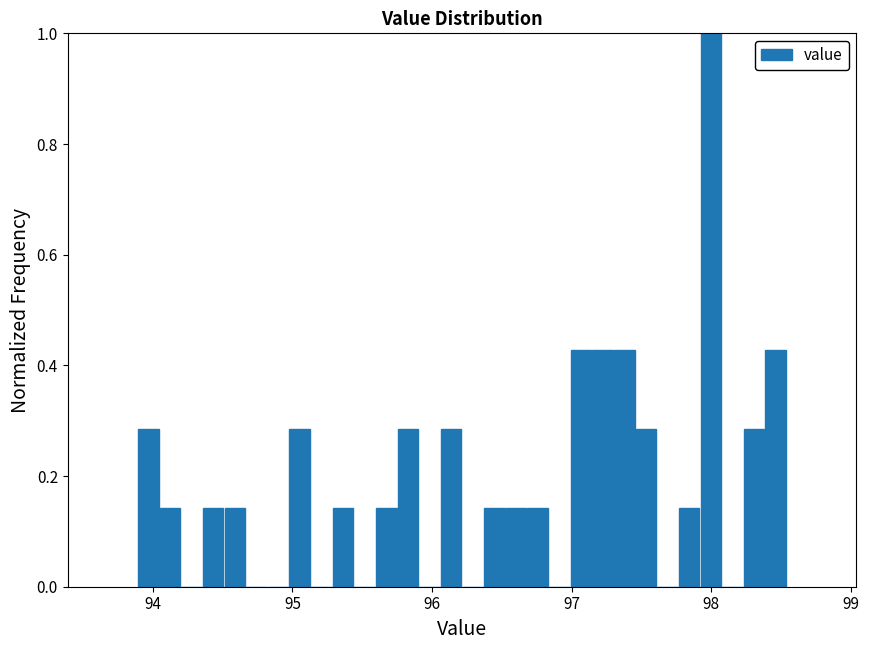

Read against the x-axis, roughly where is the centre of the tallest bar?

98.0